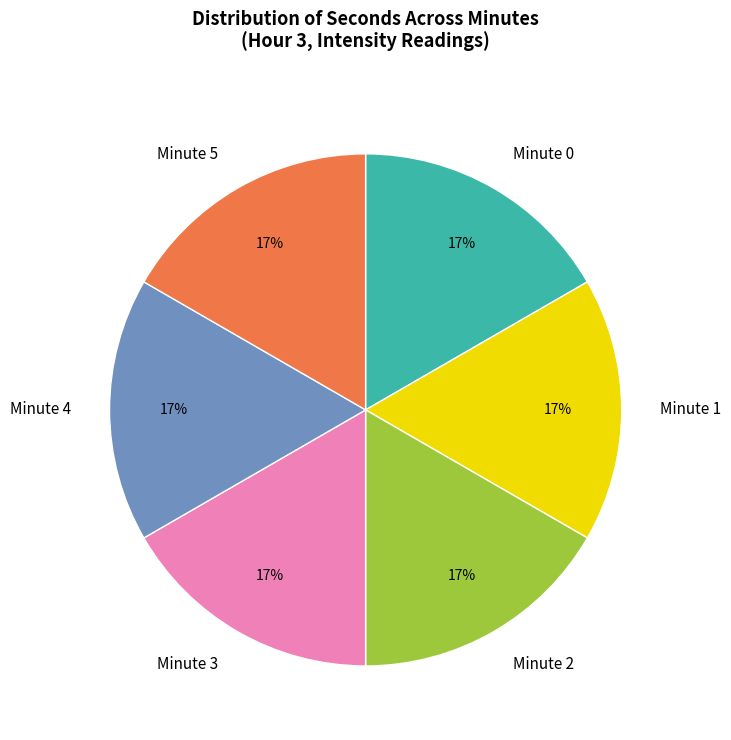

What percentage is the Minute 1 slice, to the nearest percent?

17%